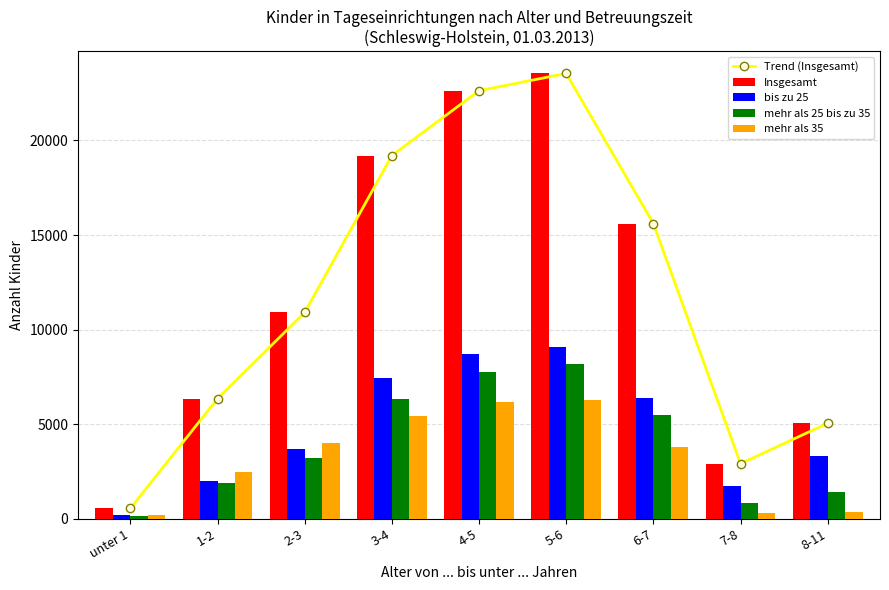

Which category has the highest value across all series?

5-6